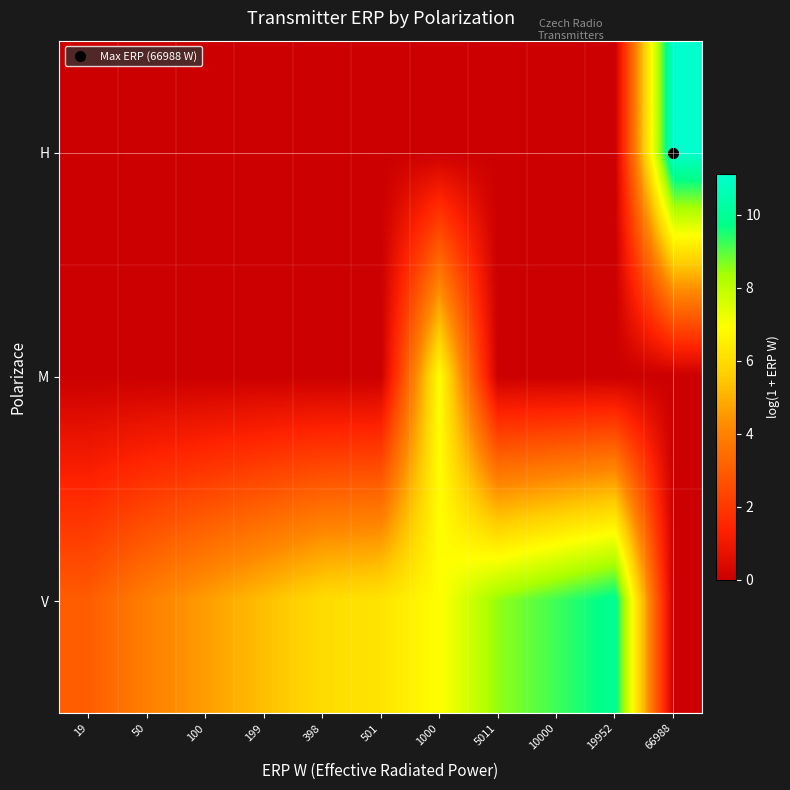

Reading left to right, extract all data points from this chart.

H: 19=0.0	50=0.0	100=0.0	199=0.0	398=0.0	501=0.0	1000=0.0	5011=0.0	10000=0.0	19952=0.0	66988=11.1
M: 19=0.0	50=0.0	100=0.0	199=0.0	398=0.0	501=0.0	1000=6.9	5011=0.0	10000=0.0	19952=0.0	66988=0.0
V: 19=3.0	50=3.9	100=4.6	199=5.3	398=6.0	501=6.2	1000=6.9	5011=8.5	10000=9.2	19952=9.9	66988=0.0